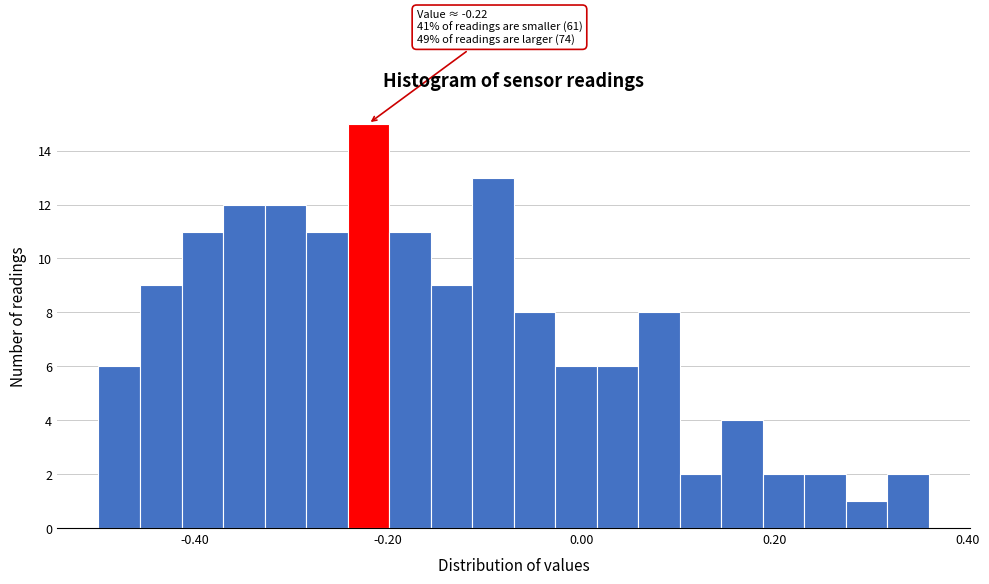

Around what value on the x-axis is the tallest bar? Give the approximate position of its centre, as read against the axis.

-0.22